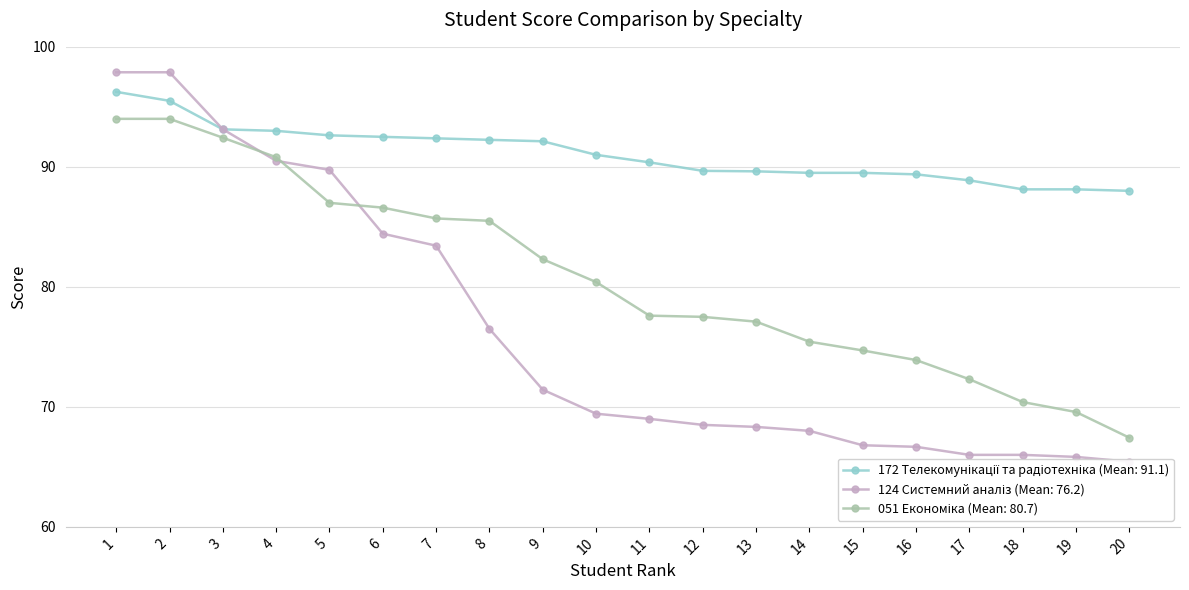

Reading right to left, list all the values displayed in this chart.

172 Телекомунікації та радіотехніка: 88.0	88.1	88.1	88.9	89.4	89.5	89.5	89.6	89.7	90.4	91.0	92.1	92.2	92.4	92.5	92.6	93.0	93.1	95.5	96.2
124 Системний аналіз: 65.4	65.8	66.0	66.0	66.7	66.8	68.0	68.3	68.5	69.0	69.4	71.4	76.5	83.4	84.4	89.8	90.5	93.1	97.9	97.9
051 Економіка: 67.4	69.6	70.4	72.3	73.9	74.7	75.4	77.1	77.5	77.6	80.4	82.3	85.5	85.7	86.6	87.0	90.8	92.4	94.0	94.0